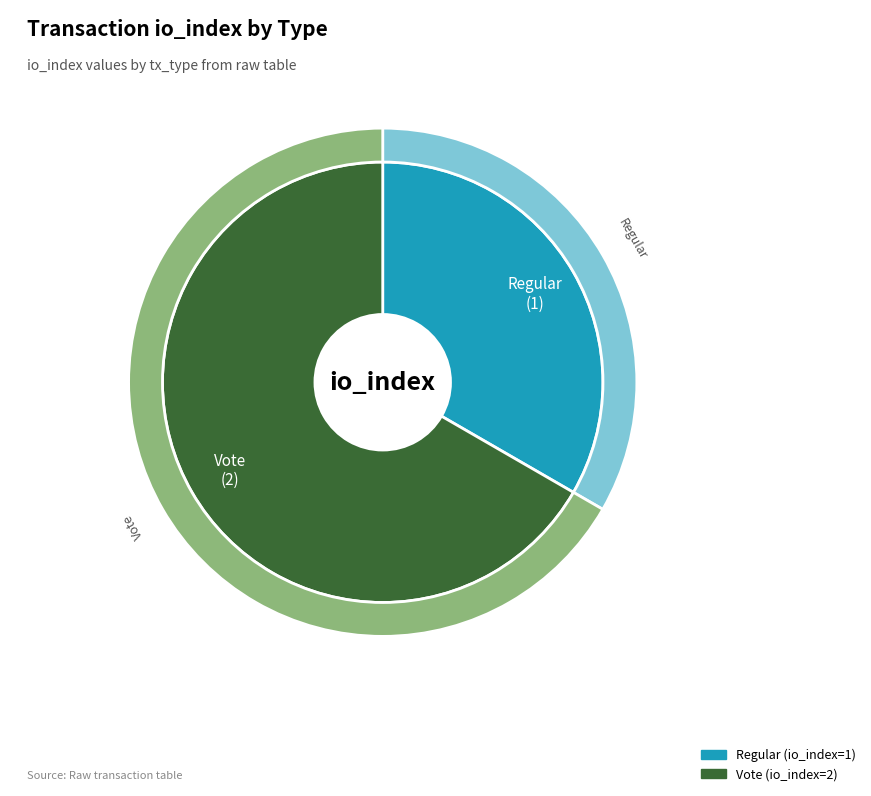

What is the change in value from Regular to Vote?

+1